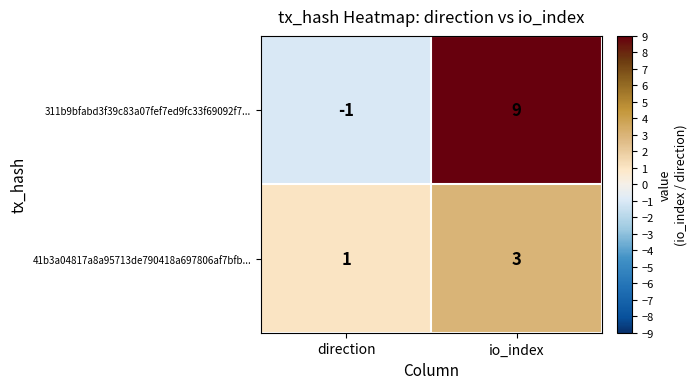

Count the number of data series in this chart.

2